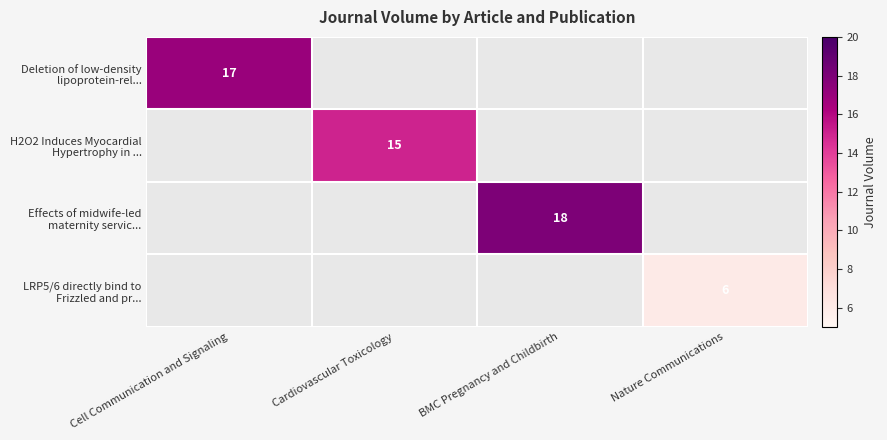

At how many categories does at least one series exceed 15?

2